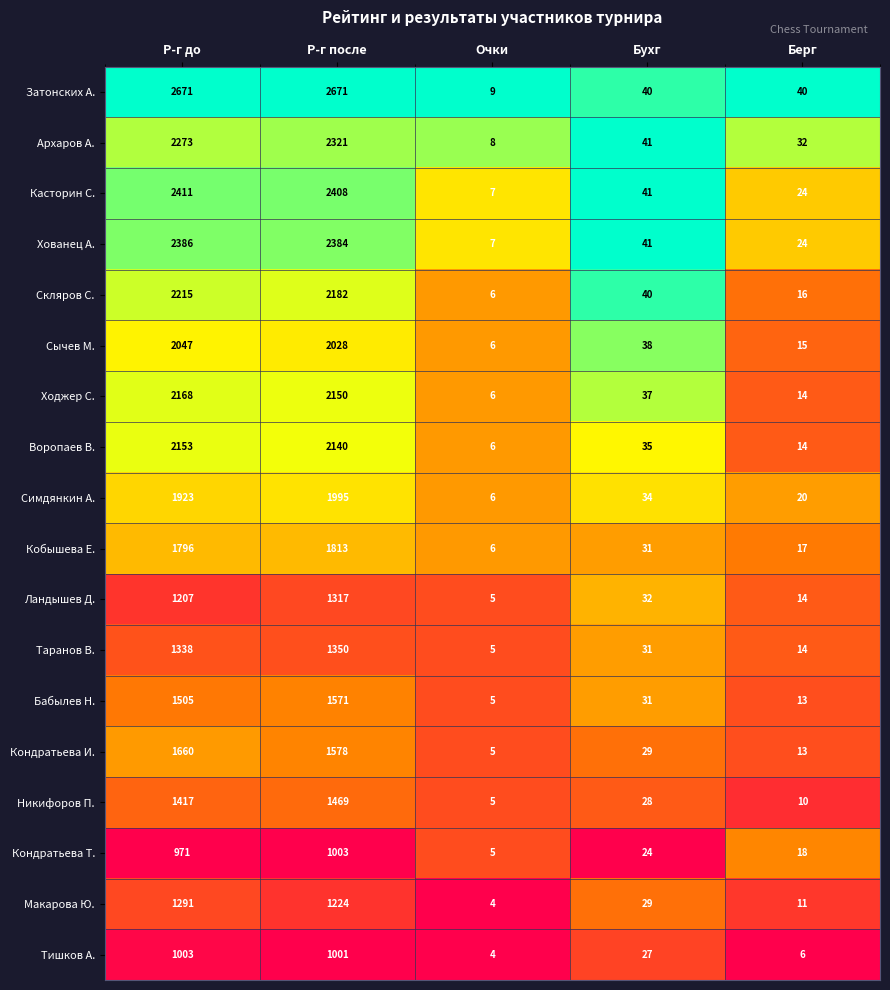

At which category is the sum across all series the highest?

Р-г после